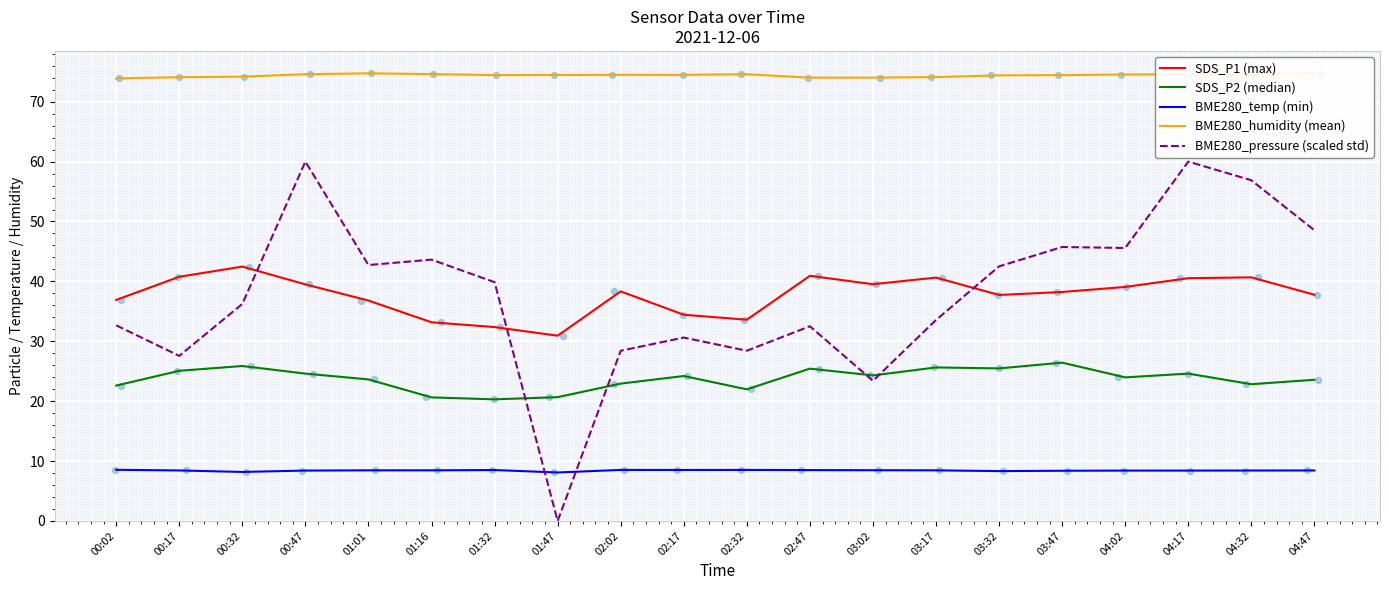

What are all the series names shown in the legend?

SDS_P1 (max), SDS_P2 (median), BME280_temp (min), BME280_humidity (mean), BME280_pressure (scaled std)